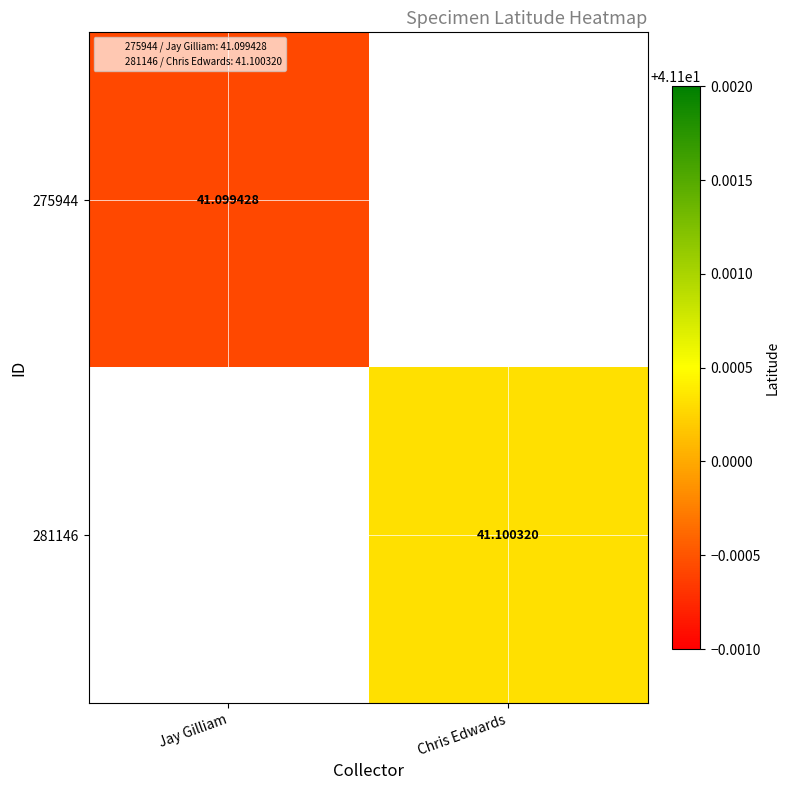

Count the number of categories in the chart.

2